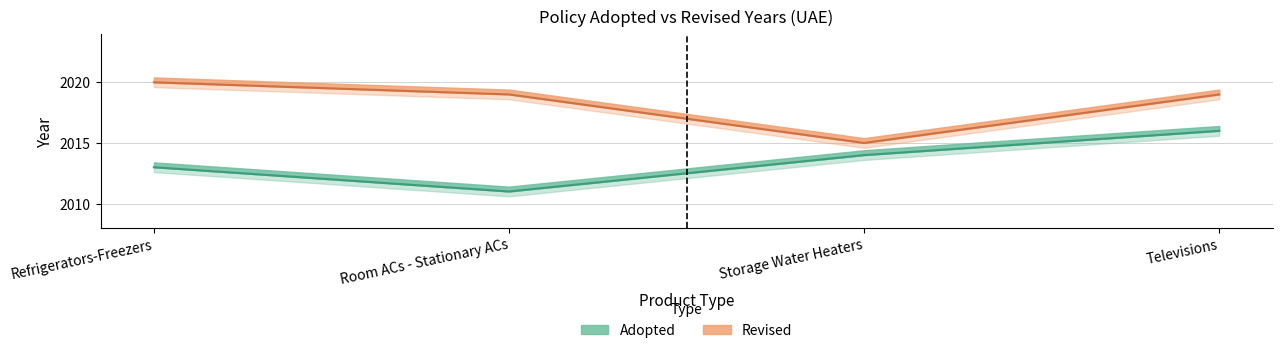

Between Refrigerators-Freezers and Room ACs - Stationary ACs, which is larger?

Refrigerators-Freezers